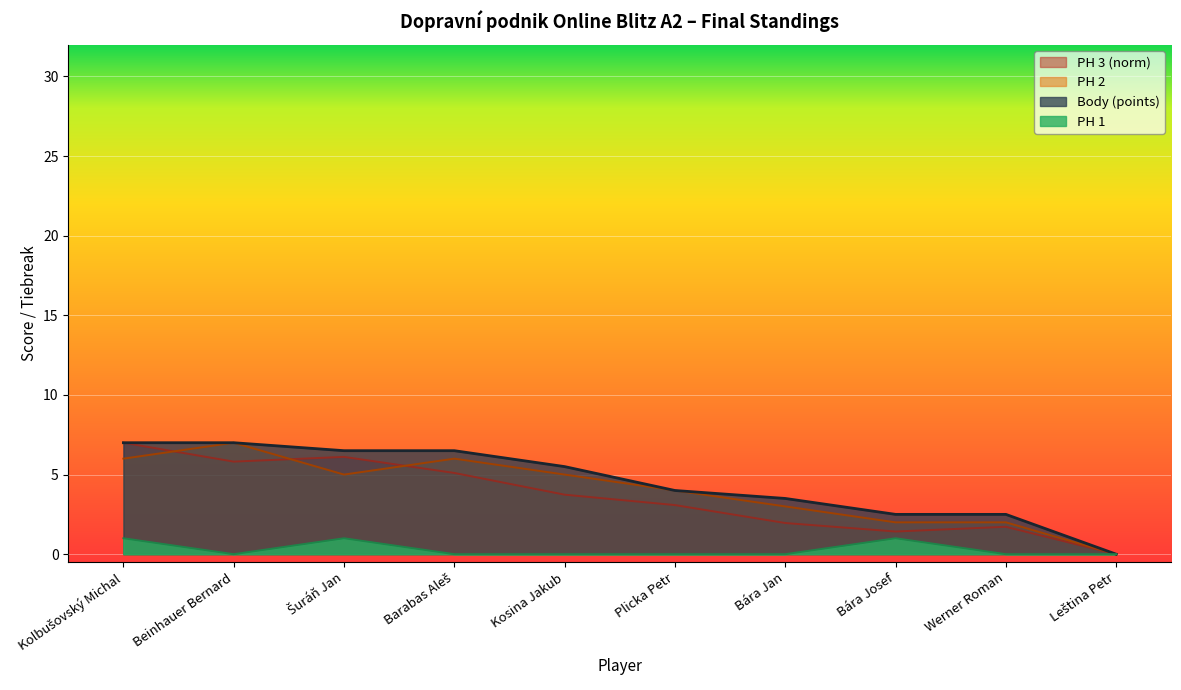

What is the difference between the Body values at Plicka Petr and Barabas Aleš?

2.5